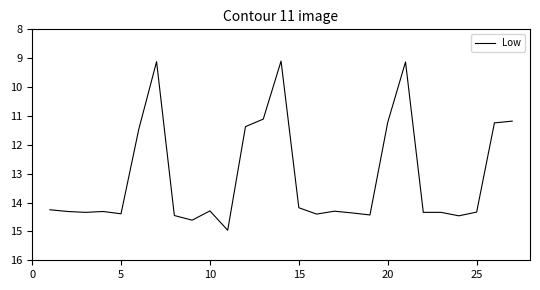

What is the greatest value displayed?

15.0